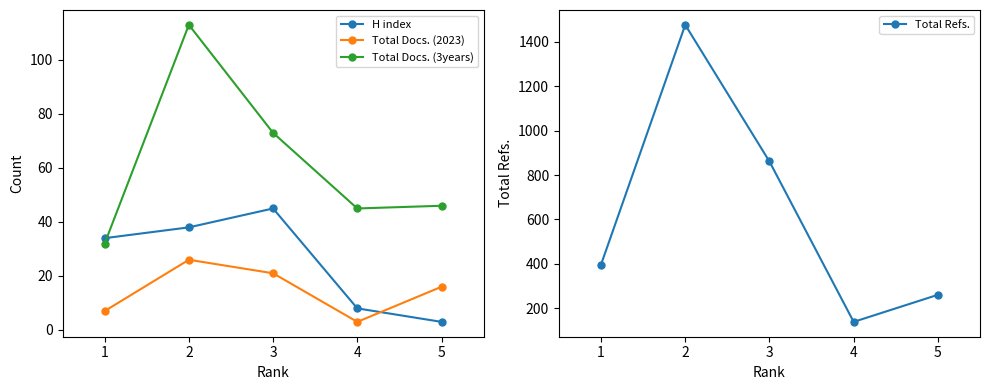

The Total Refs. series shows 1477 at 2. True or false?

True